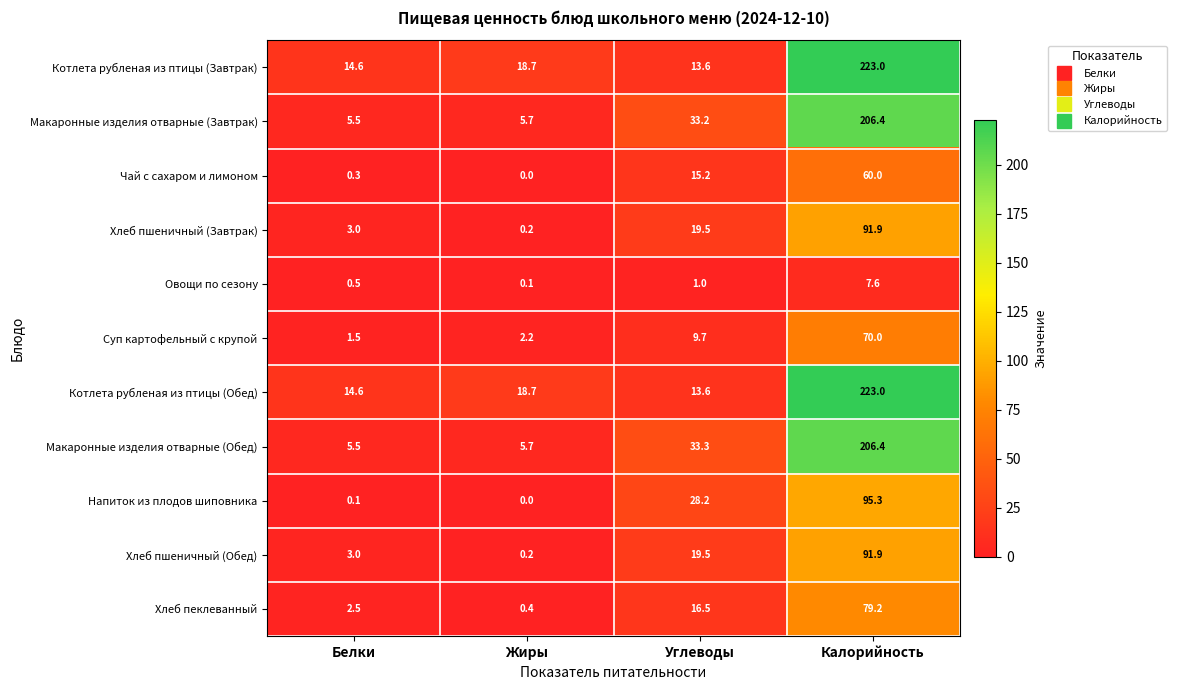

What is the difference between the highest and lowest values at Белки?

14.5